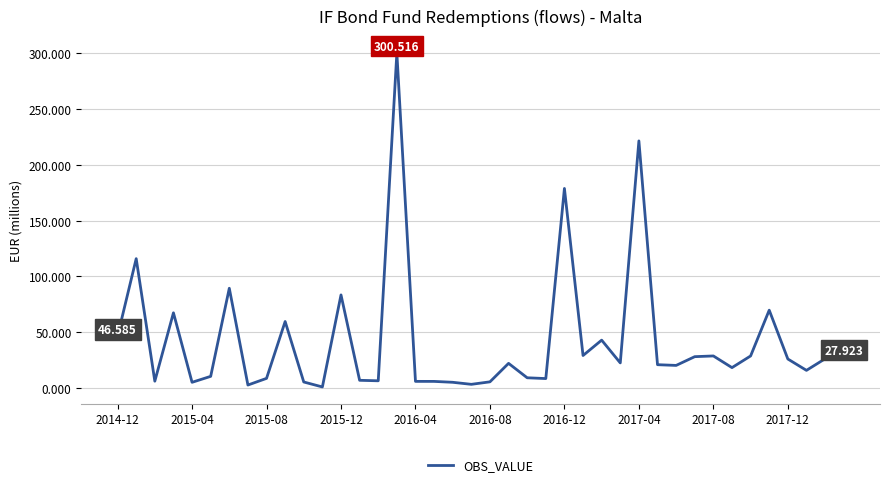

How many points are lower than both their immediate neighbors (excluding endpoints)?

12